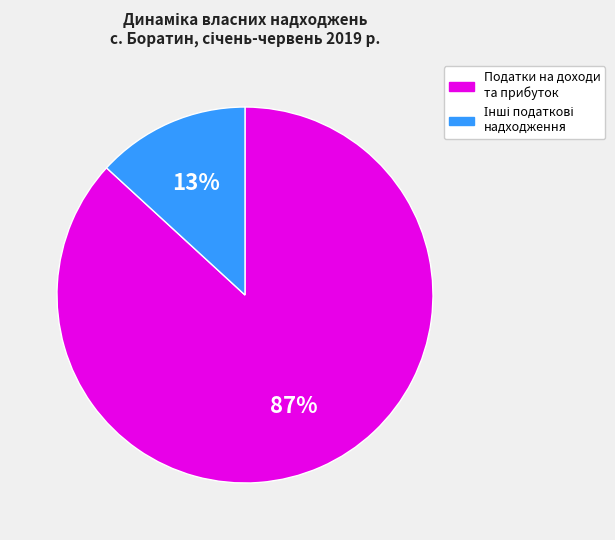

To the nearest percent, what percentage of the pie is Податки на доходи та прибуток?

87%